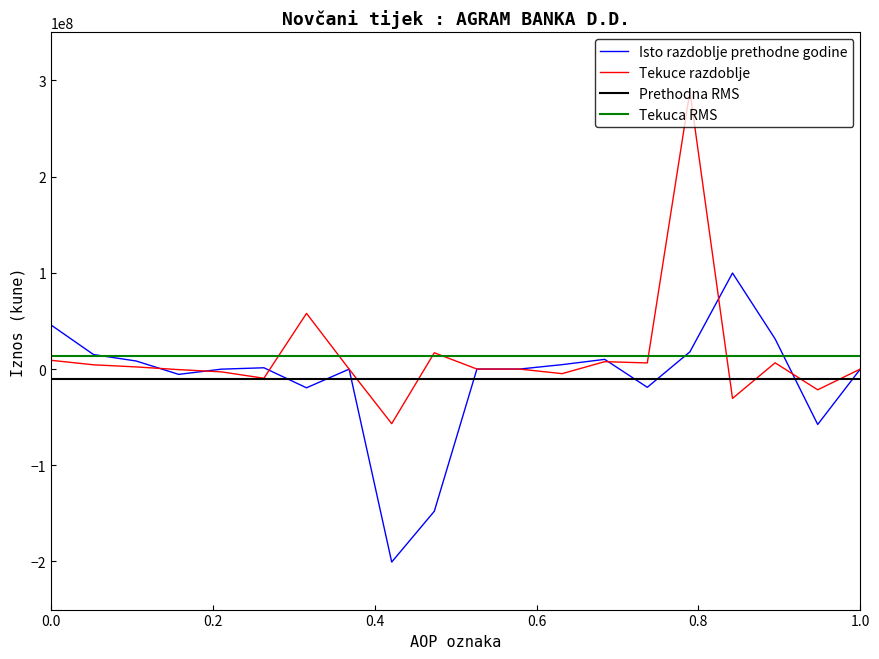

What is the difference between the second highest and minimum values in the Tekuce razdoblje series?

114630806